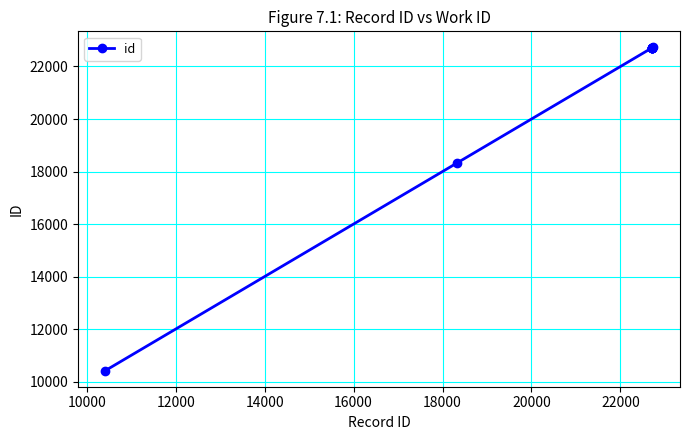

What is the smallest value displayed?

10421